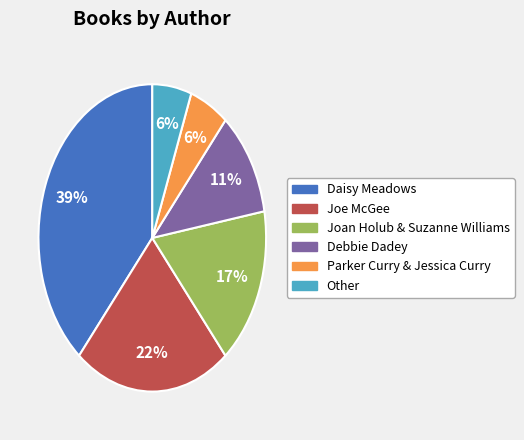

Does Joe McGee represent more than half of the total?

No